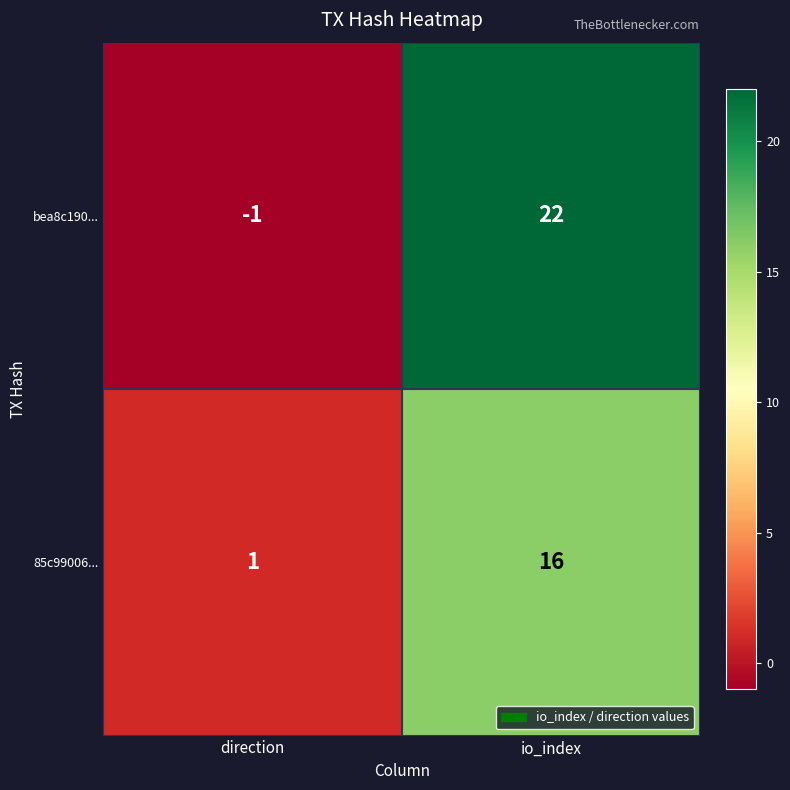

Where is 85c99006... nearest to the value 8?

direction